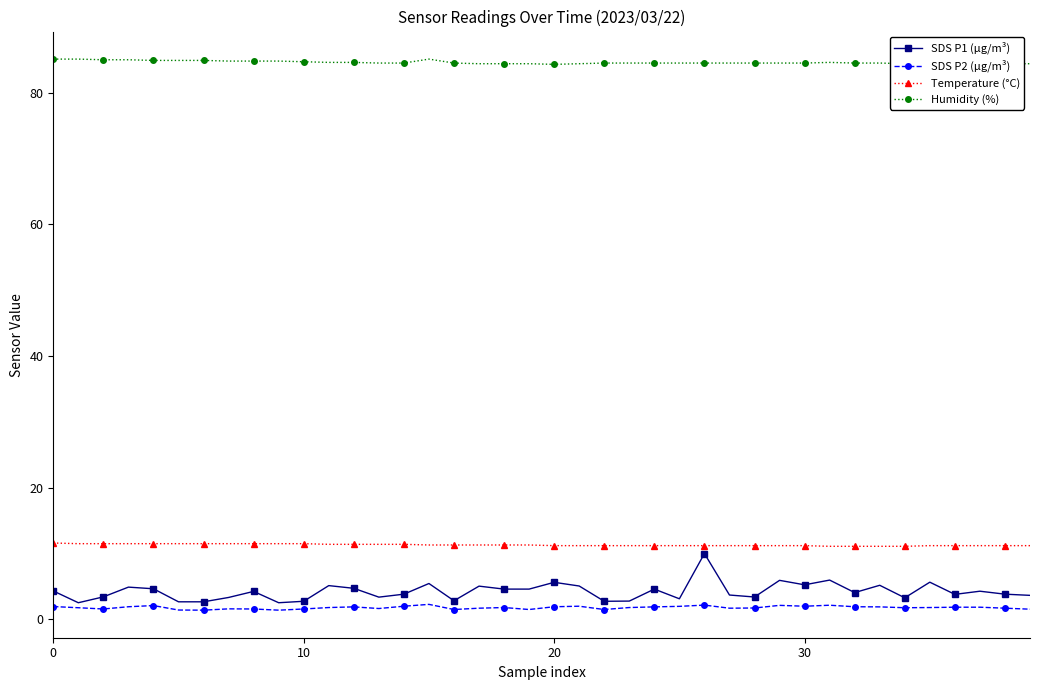

True or false: SDS P1 (µg/m³) and Temperature (°C) intersect in this chart.

False